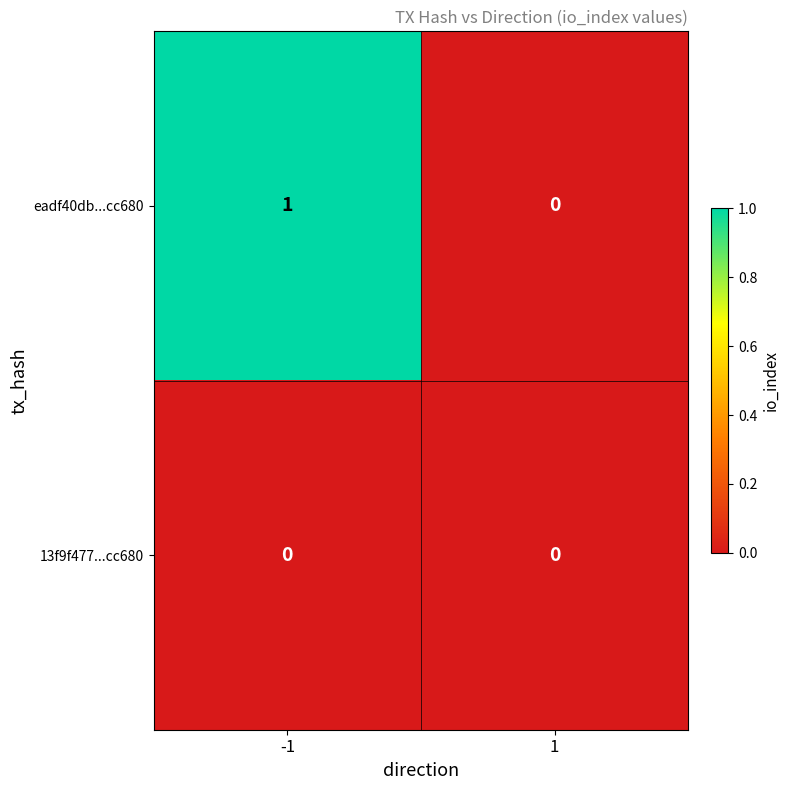

Between -1 and 1, which series saw the biggest shift?

eadf40db...cc680